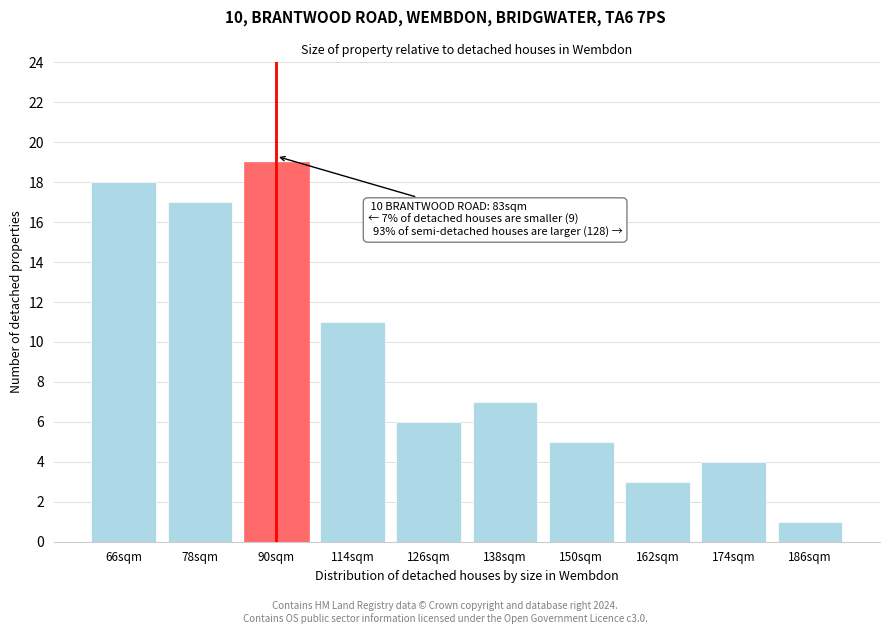

Reading left to right, what are all the values shown in this chart?

66sqm=18	78sqm=17	90sqm=19	114sqm=11	126sqm=6	138sqm=7	150sqm=5	162sqm=3	174sqm=4	186sqm=1